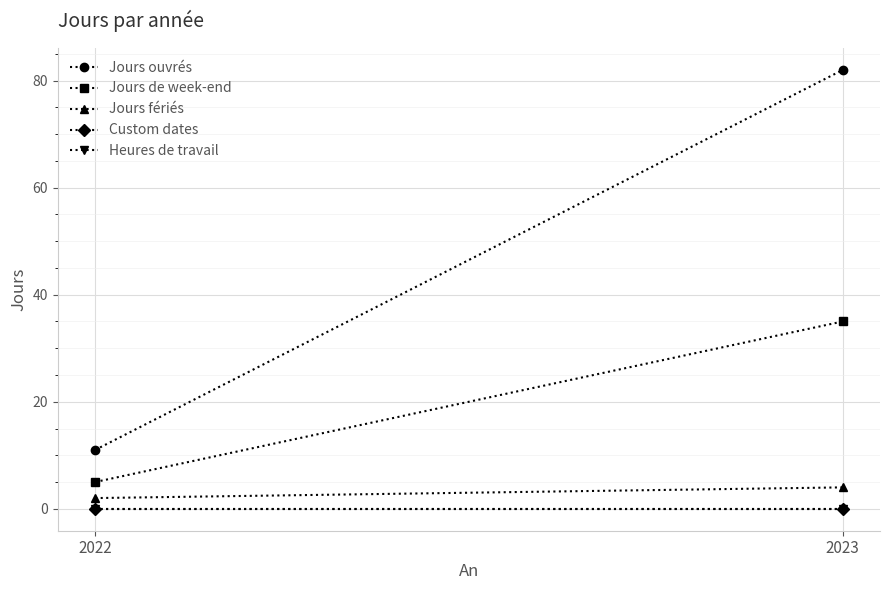

Rank the series by their maximum value, from highest to lowest.

Jours ouvrés, Jours de week-end, Jours fériés, Custom dates, Heures de travail